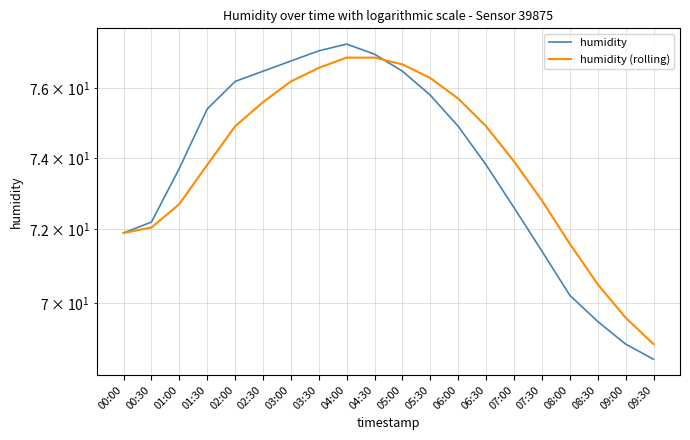

The humidity (rolling) series shows 53.5 at 04:30. True or false?

False